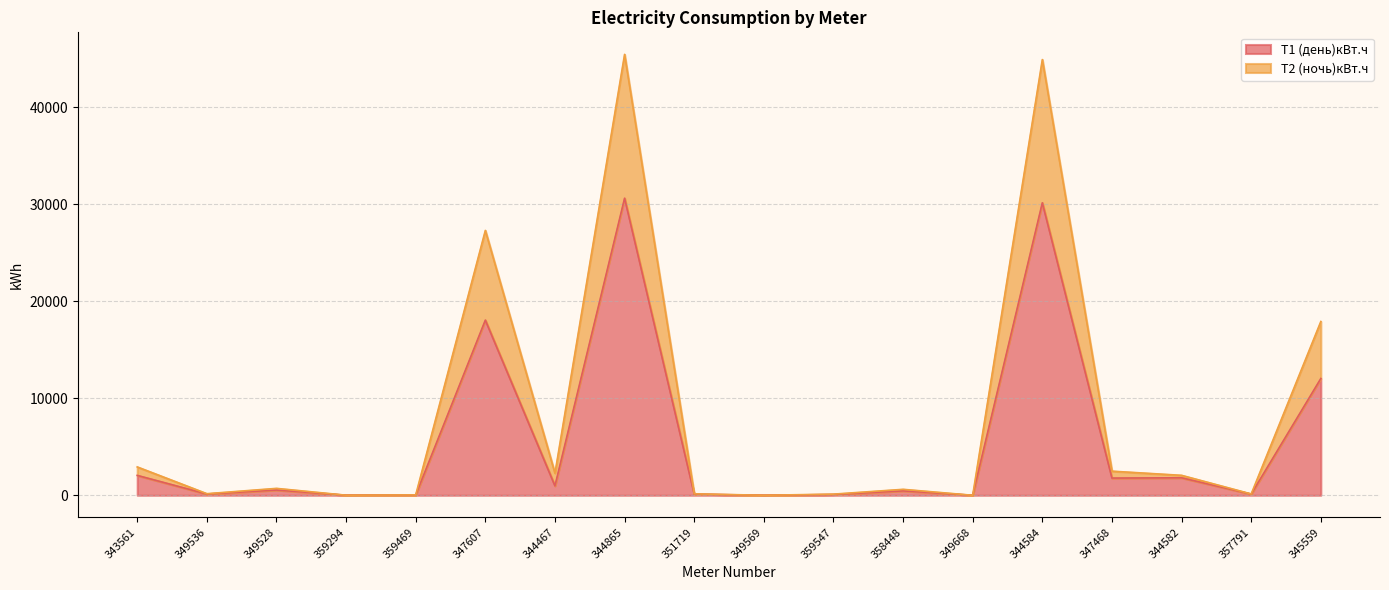

How many interior local valleys does the Т1 (день)кВт.ч series have?

7